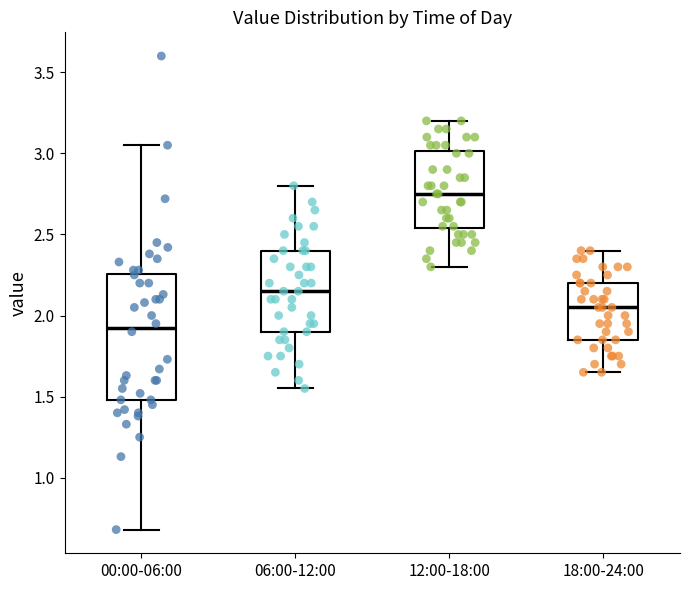

Where does the median line of the box for 12:00-18:00 sit on the y-axis? The values are not printed on the chart, so give them approximately, as read against the axis.

2.75